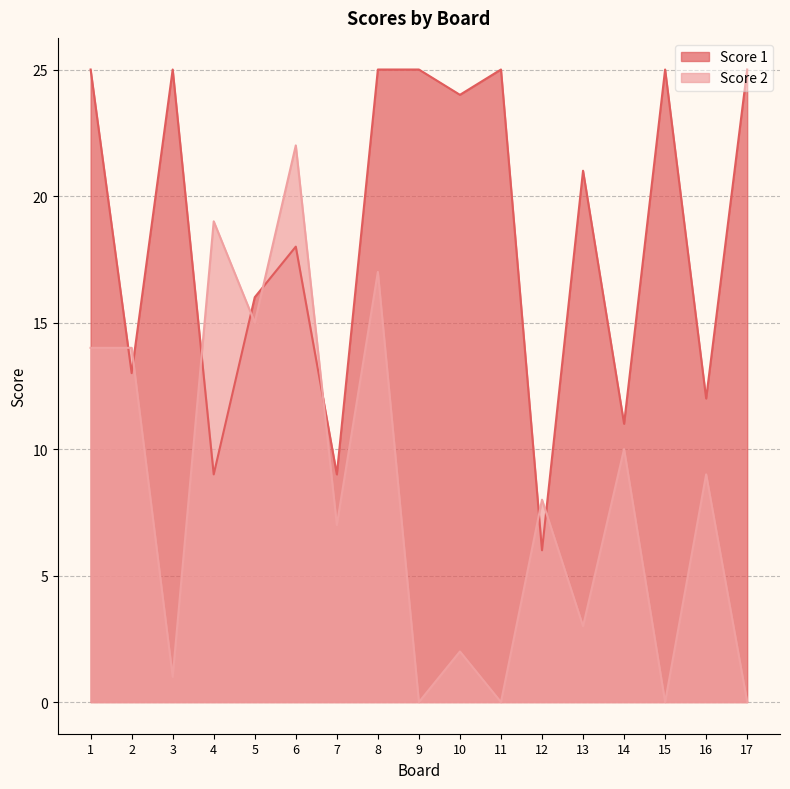

What is the lowest value of the Score 1 series?

6